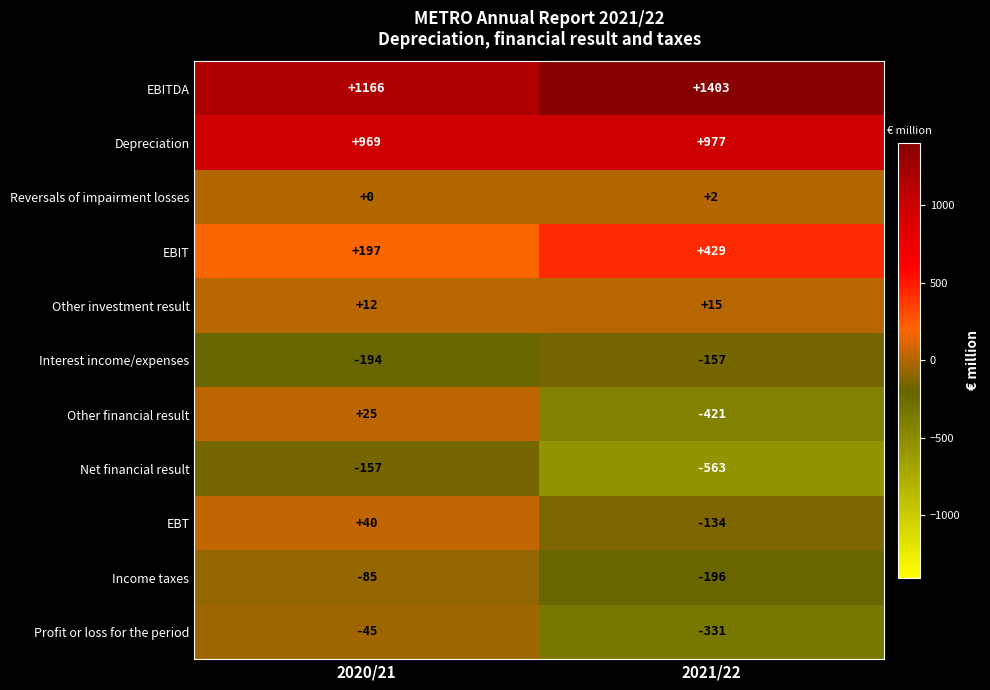

True or false: Depreciation has a value of 1373 at 2020/21.

False